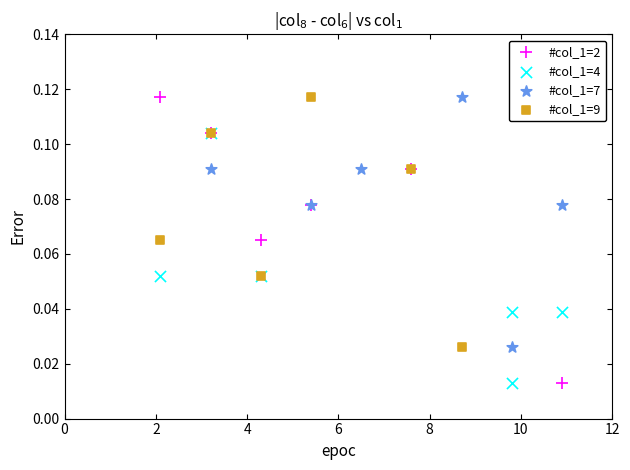

Which series has the widest spread of Y values?

#col_1=2